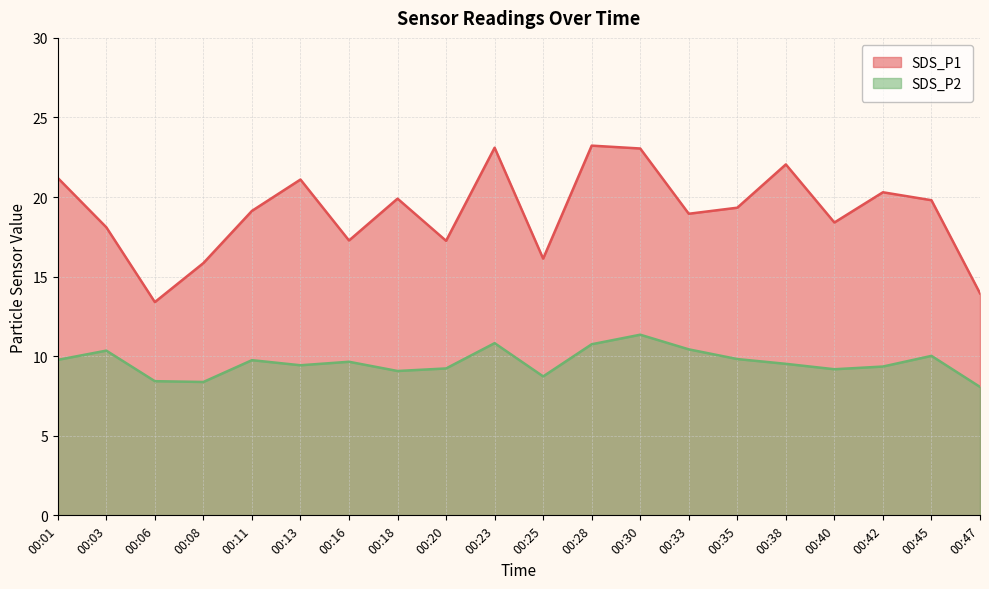

Reading right to left, what are all the values shown in this chart?

SDS_P1: 00:47=13.9	00:45=19.8	00:42=20.3	00:40=18.4	00:38=22.1	00:35=19.3	00:33=18.9	00:30=23.1	00:28=23.2	00:25=16.1	00:23=23.1	00:20=17.2	00:18=19.9	00:16=17.3	00:13=21.1	00:11=19.1	00:08=15.8	00:06=13.4	00:03=18.1	00:01=21.2
SDS_P2: 00:47=8.1	00:45=10.0	00:42=9.3	00:40=9.2	00:38=9.5	00:35=9.8	00:33=10.4	00:30=11.3	00:28=10.8	00:25=8.7	00:23=10.8	00:20=9.2	00:18=9.1	00:16=9.7	00:13=9.4	00:11=9.8	00:08=8.4	00:06=8.4	00:03=10.3	00:01=9.8